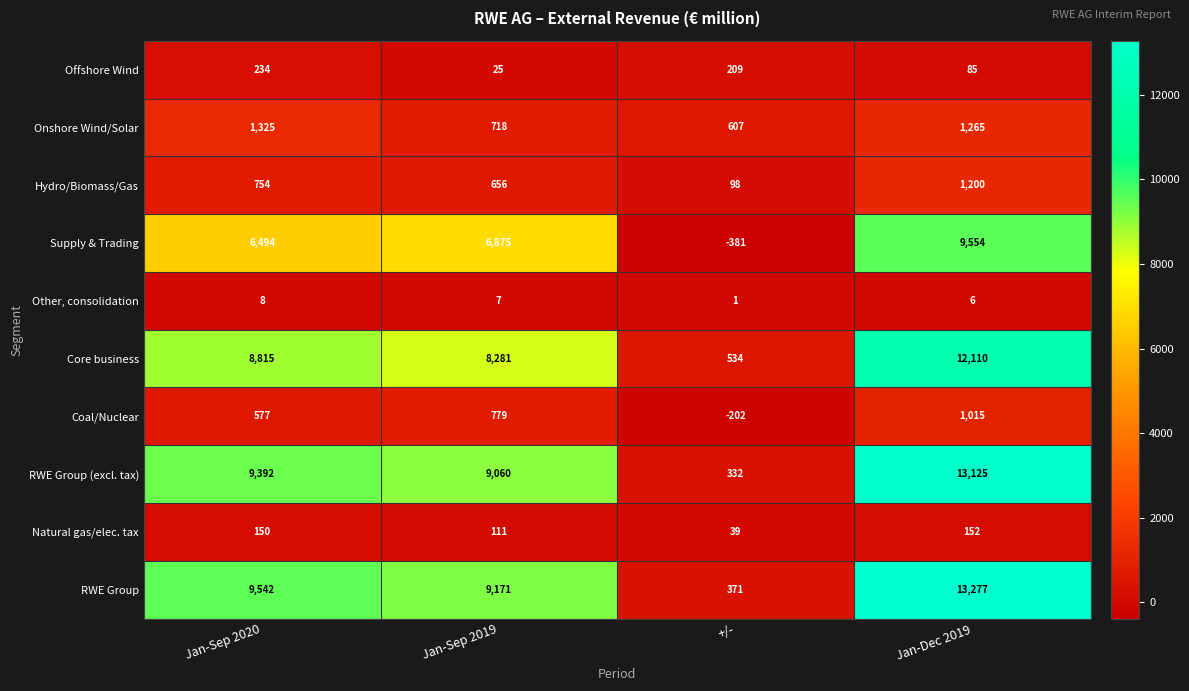

The Natural gas/elec. tax series shows 61 at +/-. True or false?

False